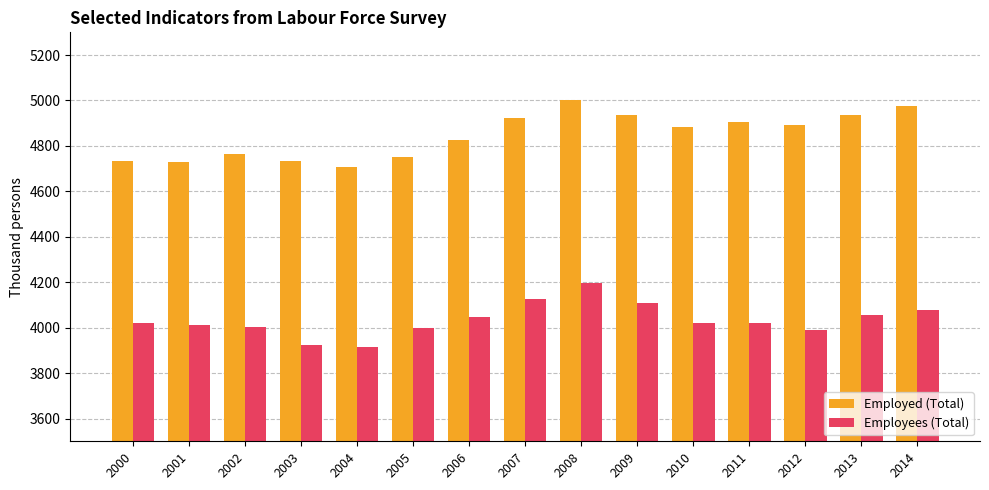

What is the sum of the Employees (Total) values at 2005 and 2004?

7915.3